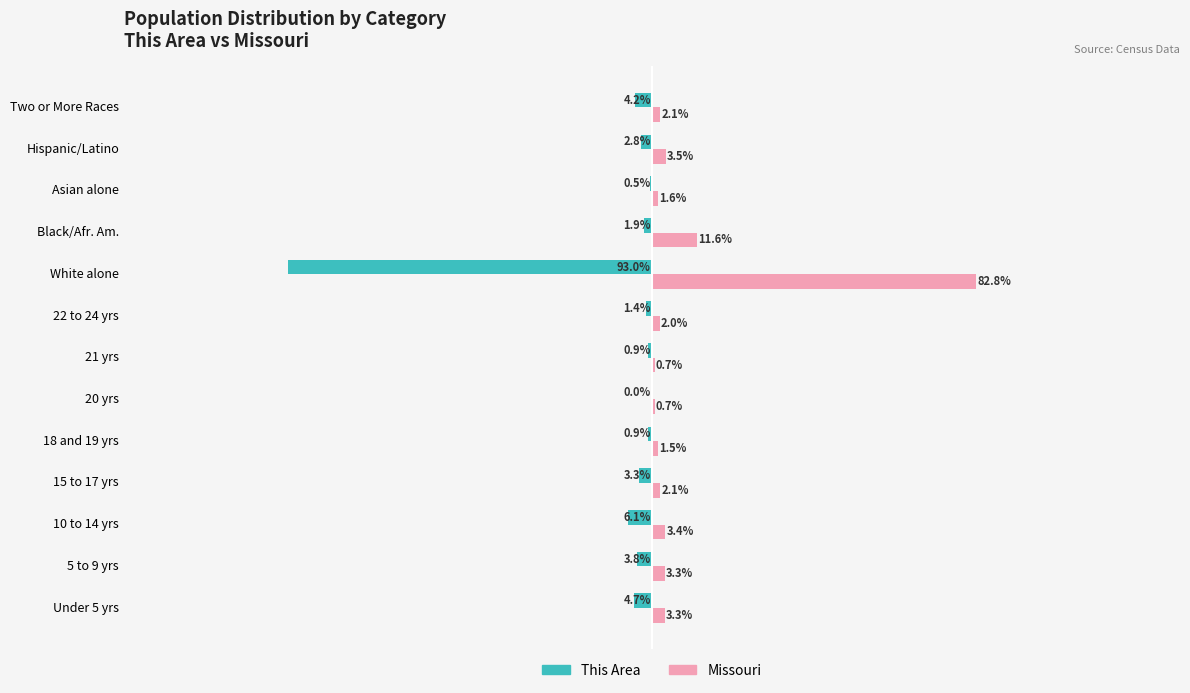

Where is Missouri nearest to the value 41?

Black/Afr. Am.